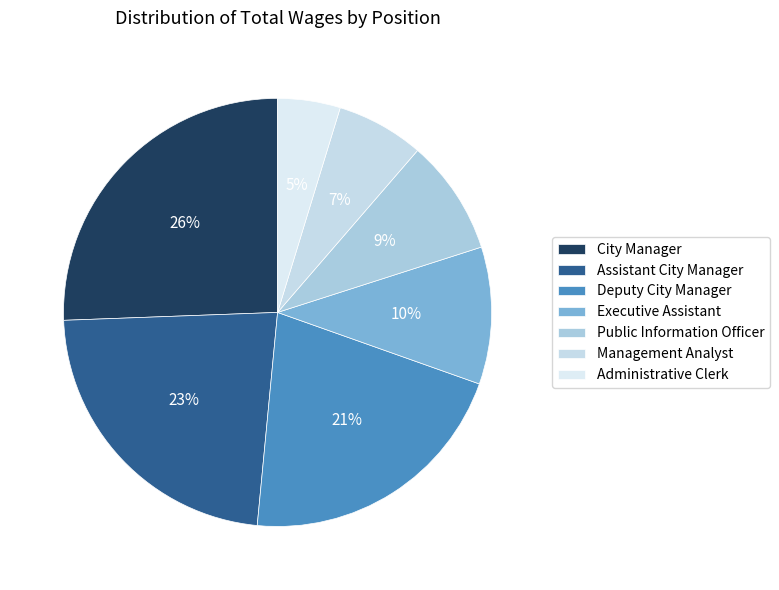

To the nearest percent, what is the average slice percentage?

14%